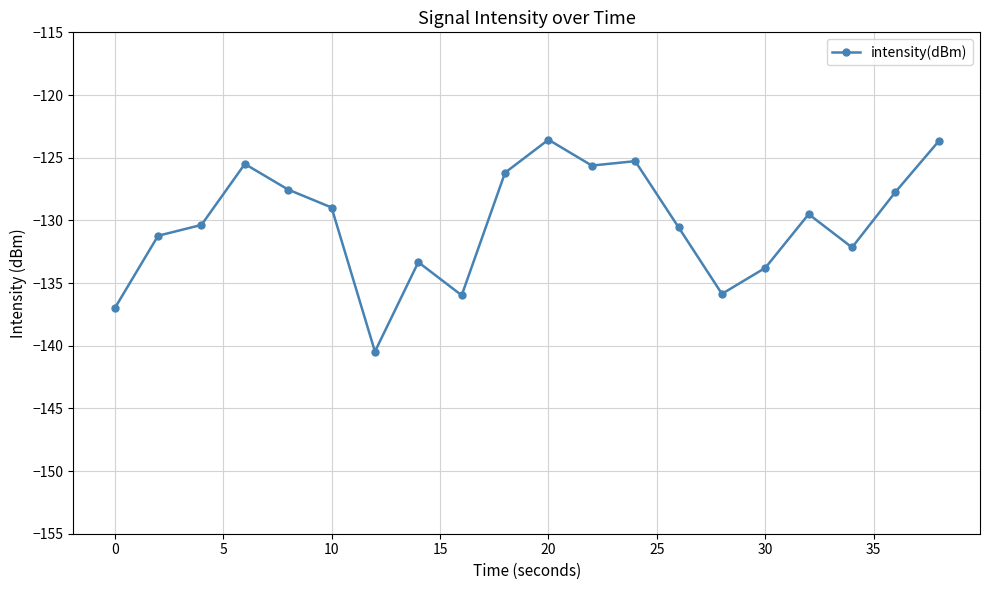

True or false: the data has more than 1 interior local peaks.

True